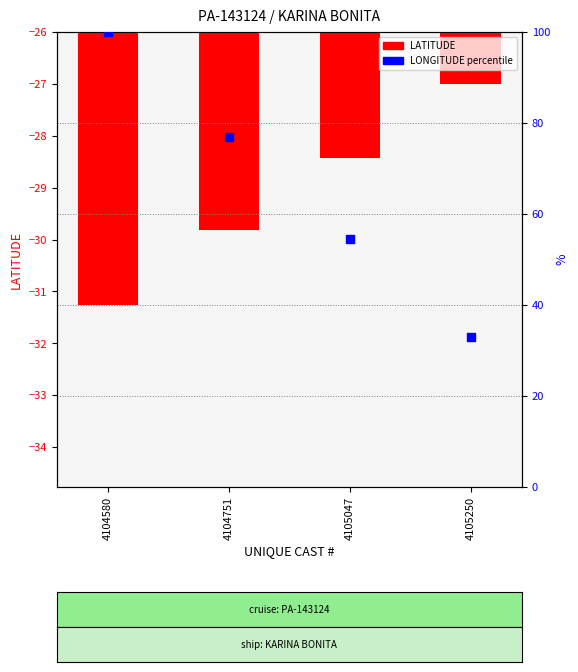

At which category is the sum across all series the highest?

4104580